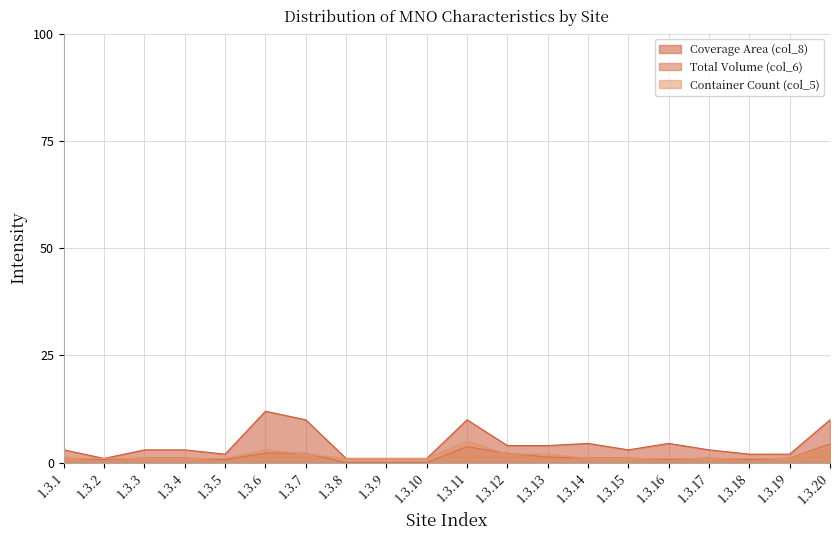

In Coverage Area (col_8), how many points are lower than both neighbors (excluding endpoints)?

3